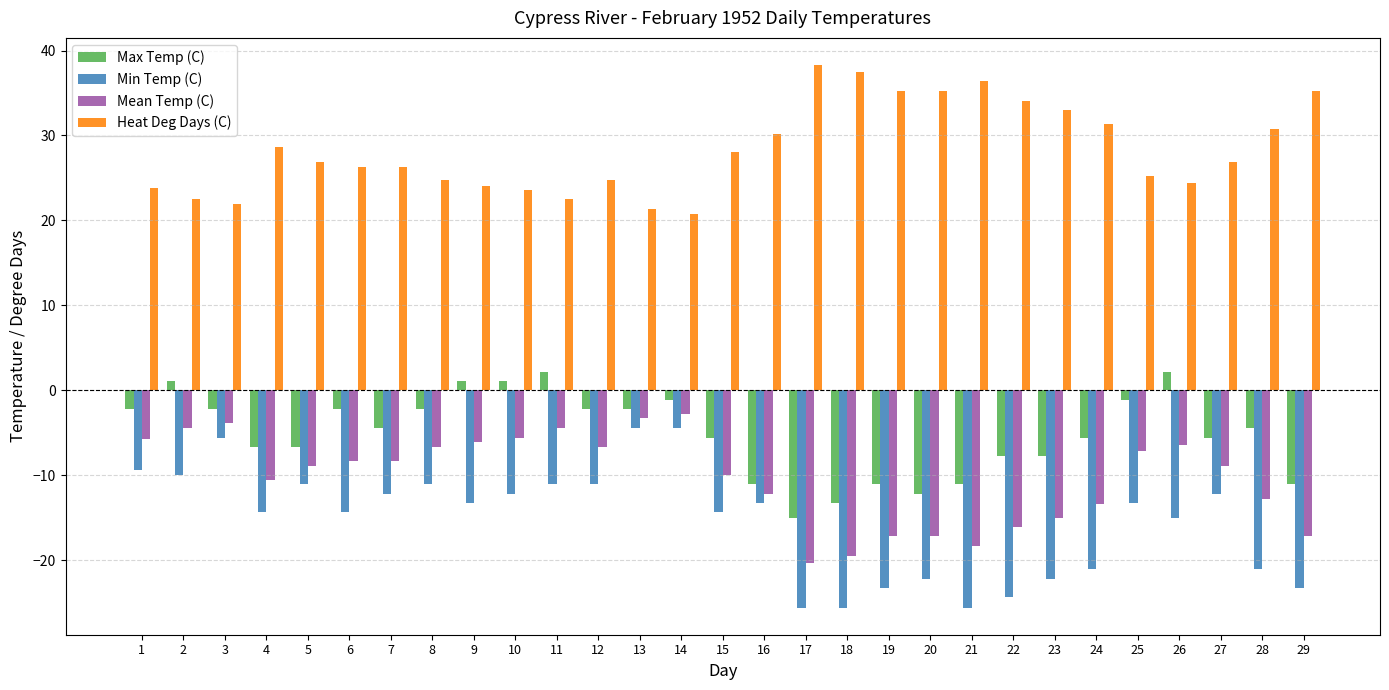

How many data points in Max Temp (C) are less than -4?

16